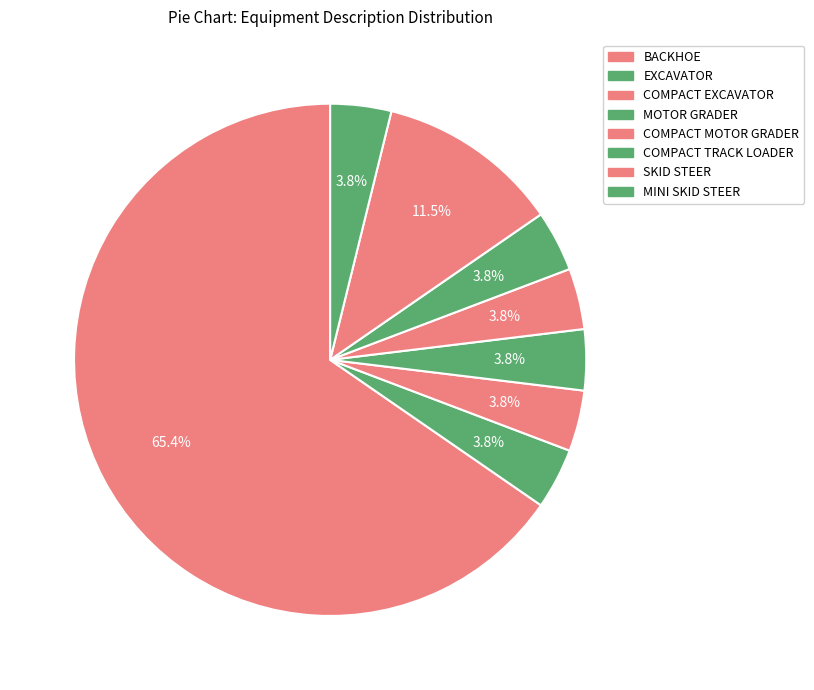

Combined, do COMPACT EXCAVATOR and COMPACT TRACK LOADER account for over 50%?

No